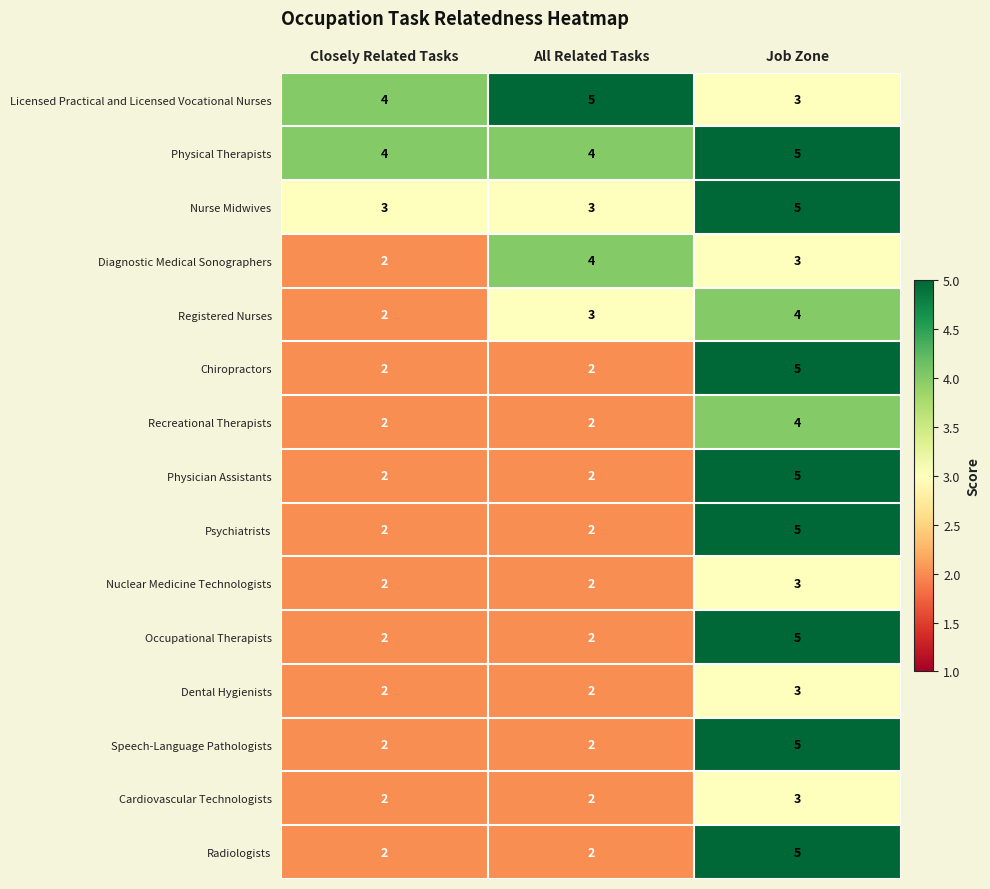

How many categories are shown in the chart?

3